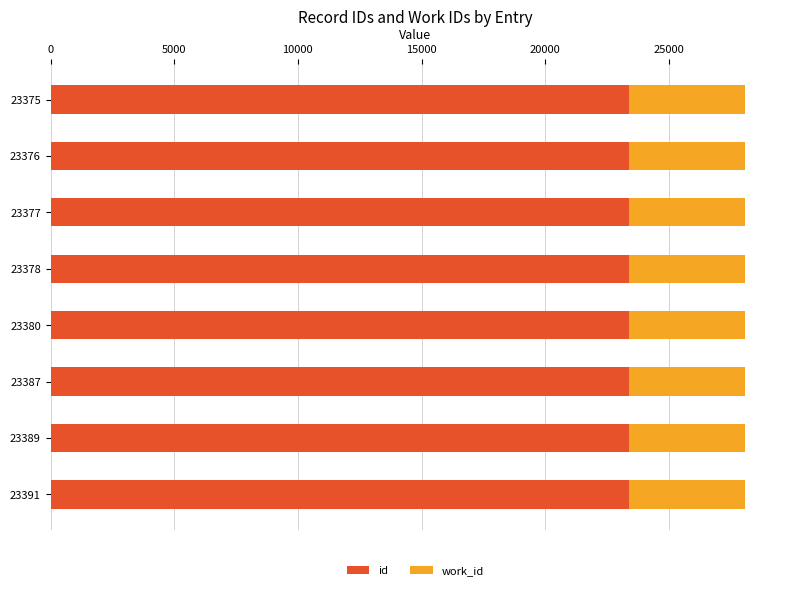

The id series shows 15331 at 23380. True or false?

False